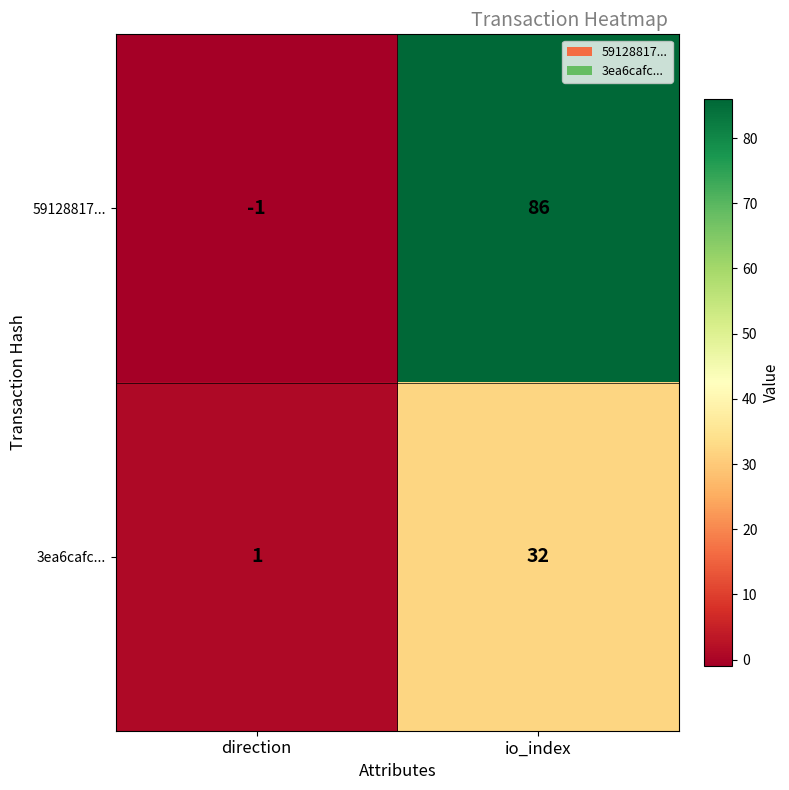

Between direction and io_index, which series saw the biggest shift?

59128817...